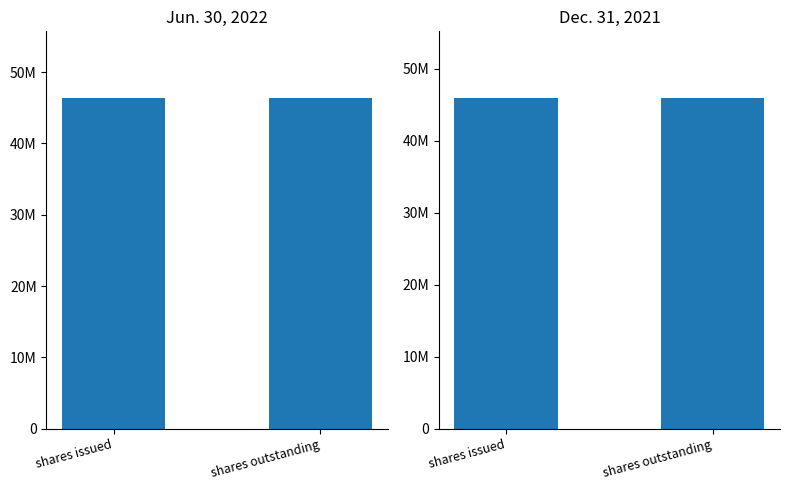

What is the highest value of the Dec. 31, 2021 series?

46016000